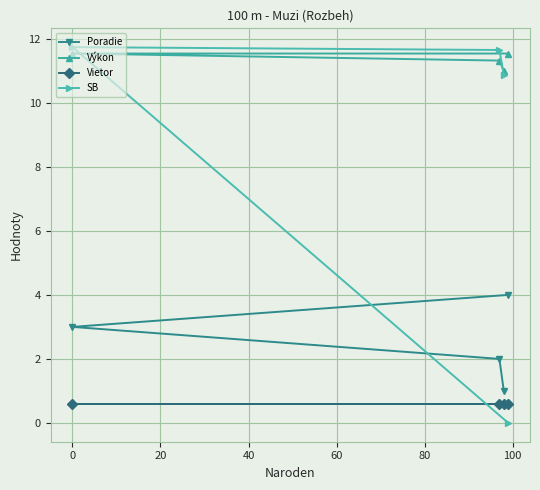

Reading left to right, list all the values displayed in this chart.

Poradie: 3.0	2.0	1.0	4.0
Výkon: 11.5	11.3	11.0	11.5
Vietor: 0.6	0.6	0.6	0.6
SB: 11.7	11.7	10.9	0.0